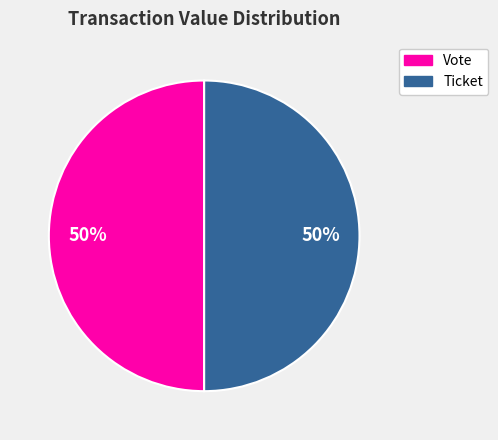

What is the ratio of the value at Ticket to the value at Vote?

1.0